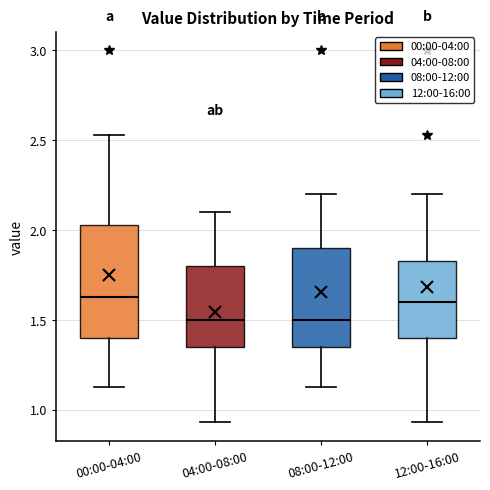

Which box is the tallest, from its lower edge to its upper edge?

00:00-04:00